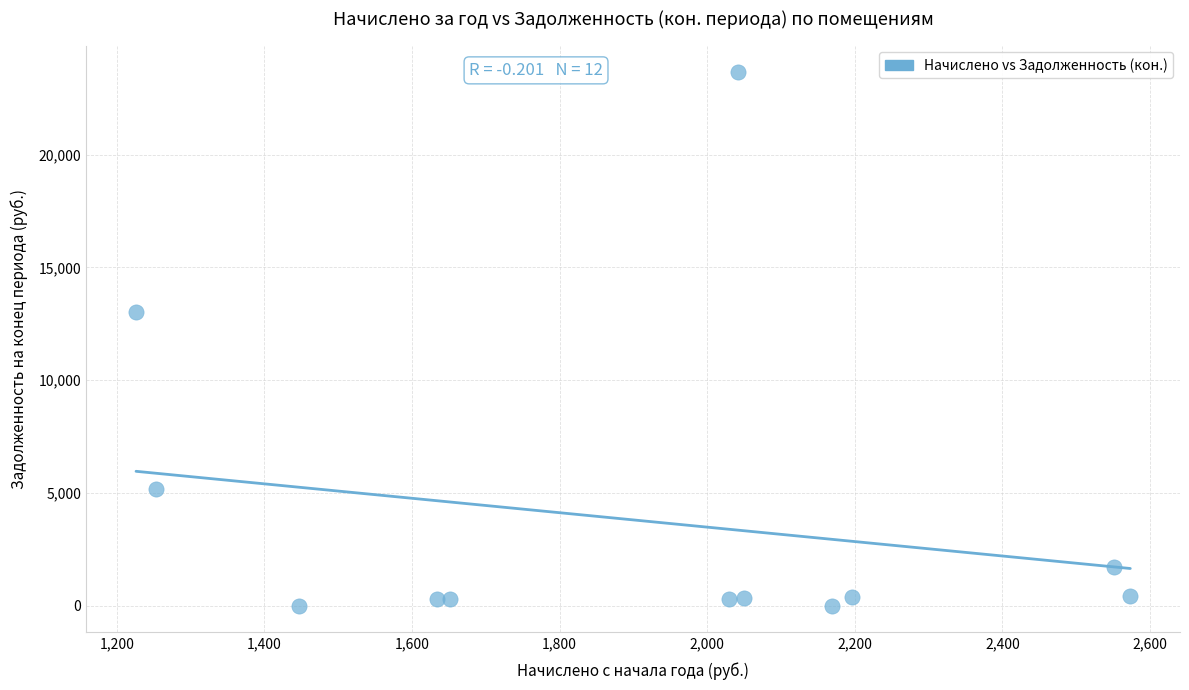

What Y value in the scatter plot is closest to 11831?

13012.4